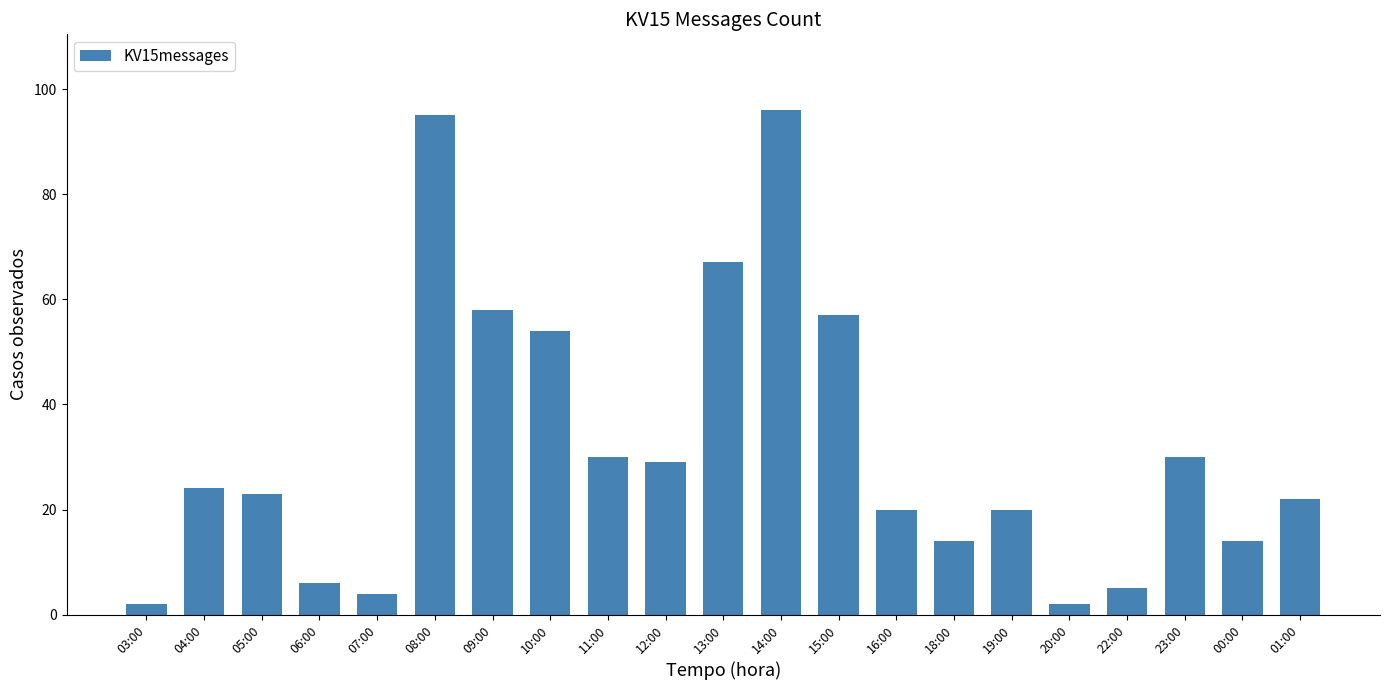

What is the value of the 12th bar from the left?

96